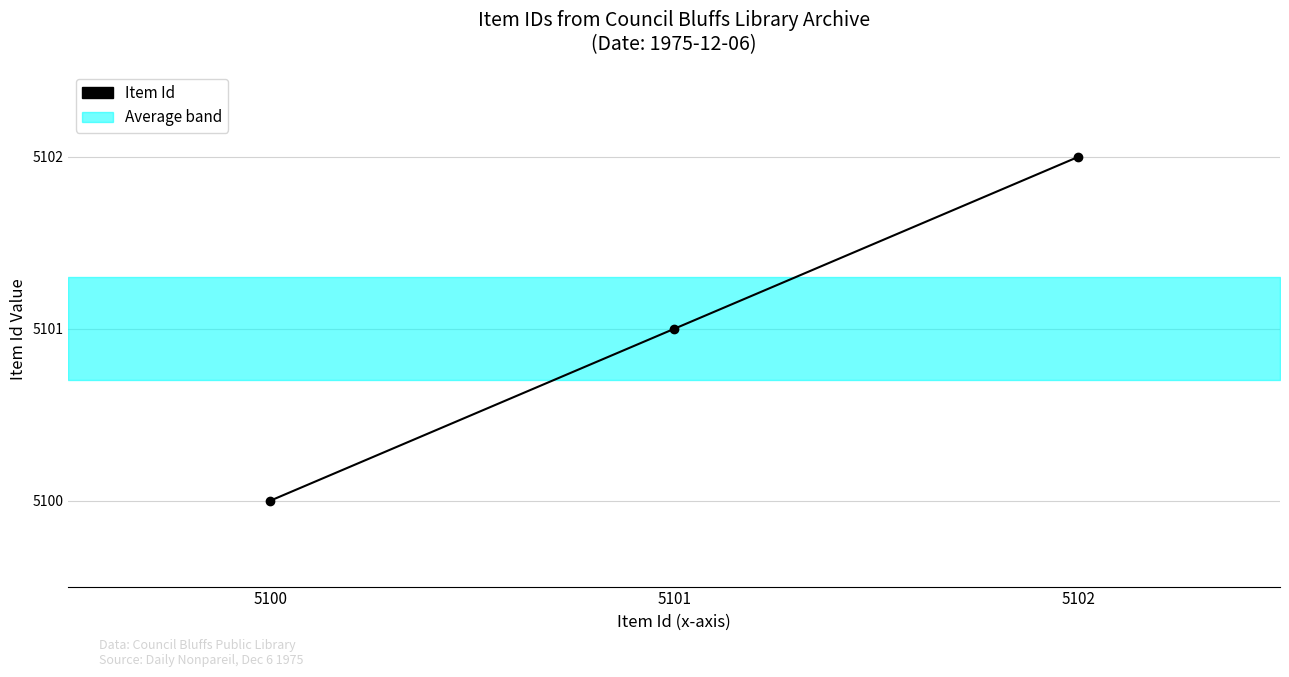

Rank the categories by value from lowest to highest.

5100, 5101, 5102